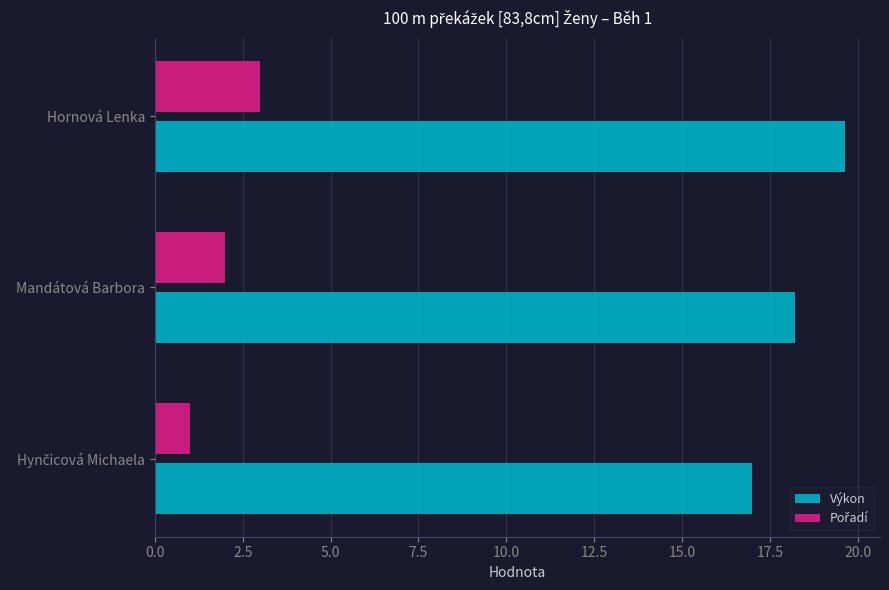

Where is Výkon nearest to the value 18?

Mandátová Barbora